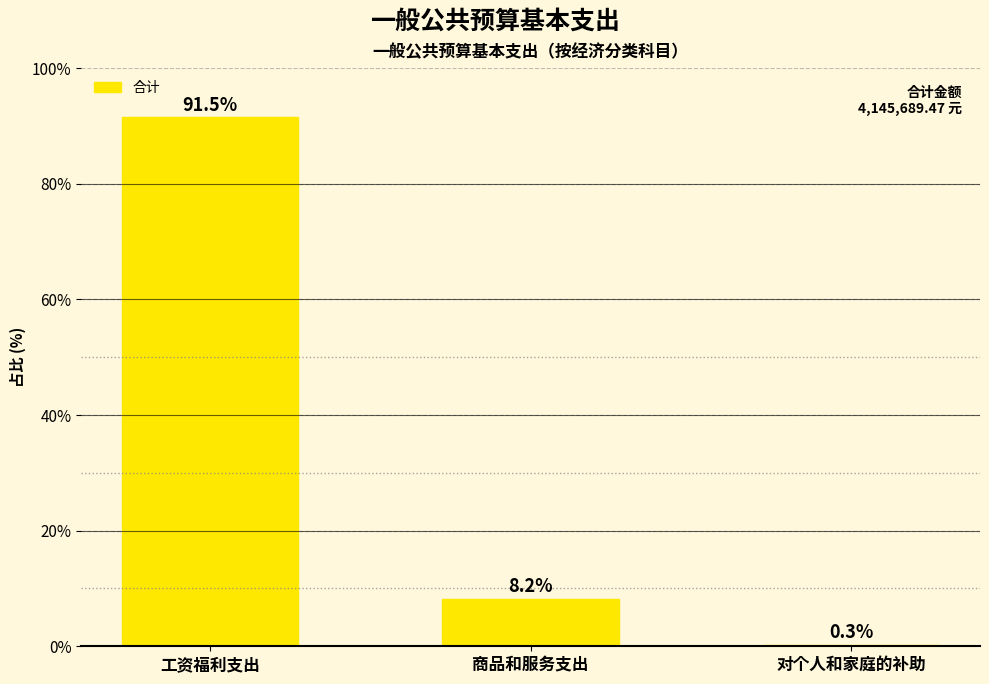

What is the difference between the values at 商品和服务支出 and 对个人和家庭的补助?

7.9